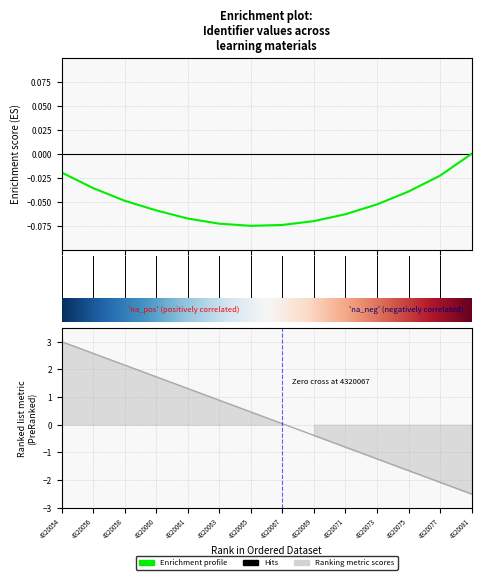

Is it true that the value at 4320054 is 5.3?

False